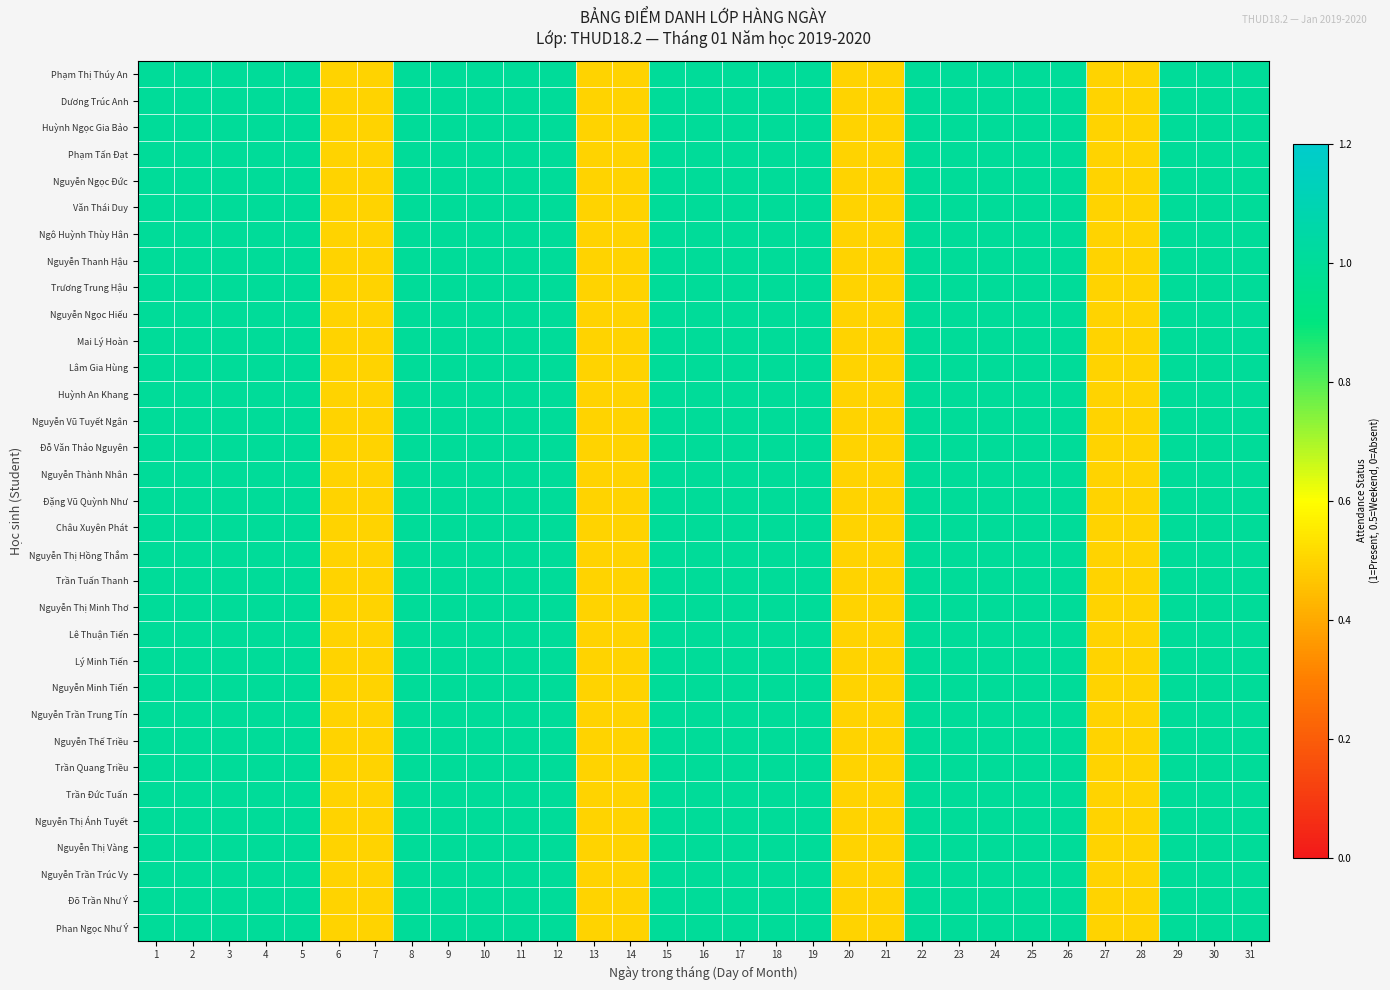

Reading left to right, what are all the values shown in this chart?

Phạm Thị Thúy An: 1=1.0	2=1.0	3=1.0	4=1.0	5=1.0	6=0.5	7=0.5	8=1.0	9=1.0	10=1.0	11=1.0	12=1.0	13=0.5	14=0.5	15=1.0	16=1.0	17=1.0	18=1.0	19=1.0	20=0.5	21=0.5	22=1.0	23=1.0	24=1.0	25=1.0	26=1.0	27=0.5	28=0.5	29=1.0	30=1.0	31=1.0
Dương Trúc Anh: 1=1.0	2=1.0	3=1.0	4=1.0	5=1.0	6=0.5	7=0.5	8=1.0	9=1.0	10=1.0	11=1.0	12=1.0	13=0.5	14=0.5	15=1.0	16=1.0	17=1.0	18=1.0	19=1.0	20=0.5	21=0.5	22=1.0	23=1.0	24=1.0	25=1.0	26=1.0	27=0.5	28=0.5	29=1.0	30=1.0	31=1.0
Huỳnh Ngọc Gia Bảo: 1=1.0	2=1.0	3=1.0	4=1.0	5=1.0	6=0.5	7=0.5	8=1.0	9=1.0	10=1.0	11=1.0	12=1.0	13=0.5	14=0.5	15=1.0	16=1.0	17=1.0	18=1.0	19=1.0	20=0.5	21=0.5	22=1.0	23=1.0	24=1.0	25=1.0	26=1.0	27=0.5	28=0.5	29=1.0	30=1.0	31=1.0
Phạm Tấn Đạt: 1=1.0	2=1.0	3=1.0	4=1.0	5=1.0	6=0.5	7=0.5	8=1.0	9=1.0	10=1.0	11=1.0	12=1.0	13=0.5	14=0.5	15=1.0	16=1.0	17=1.0	18=1.0	19=1.0	20=0.5	21=0.5	22=1.0	23=1.0	24=1.0	25=1.0	26=1.0	27=0.5	28=0.5	29=1.0	30=1.0	31=1.0
Nguyễn Ngọc Đức: 1=1.0	2=1.0	3=1.0	4=1.0	5=1.0	6=0.5	7=0.5	8=1.0	9=1.0	10=1.0	11=1.0	12=1.0	13=0.5	14=0.5	15=1.0	16=1.0	17=1.0	18=1.0	19=1.0	20=0.5	21=0.5	22=1.0	23=1.0	24=1.0	25=1.0	26=1.0	27=0.5	28=0.5	29=1.0	30=1.0	31=1.0
Văn Thái Duy: 1=1.0	2=1.0	3=1.0	4=1.0	5=1.0	6=0.5	7=0.5	8=1.0	9=1.0	10=1.0	11=1.0	12=1.0	13=0.5	14=0.5	15=1.0	16=1.0	17=1.0	18=1.0	19=1.0	20=0.5	21=0.5	22=1.0	23=1.0	24=1.0	25=1.0	26=1.0	27=0.5	28=0.5	29=1.0	30=1.0	31=1.0
Ngô Huỳnh Thùy Hân: 1=1.0	2=1.0	3=1.0	4=1.0	5=1.0	6=0.5	7=0.5	8=1.0	9=1.0	10=1.0	11=1.0	12=1.0	13=0.5	14=0.5	15=1.0	16=1.0	17=1.0	18=1.0	19=1.0	20=0.5	21=0.5	22=1.0	23=1.0	24=1.0	25=1.0	26=1.0	27=0.5	28=0.5	29=1.0	30=1.0	31=1.0
Nguyễn Thanh Hậu: 1=1.0	2=1.0	3=1.0	4=1.0	5=1.0	6=0.5	7=0.5	8=1.0	9=1.0	10=1.0	11=1.0	12=1.0	13=0.5	14=0.5	15=1.0	16=1.0	17=1.0	18=1.0	19=1.0	20=0.5	21=0.5	22=1.0	23=1.0	24=1.0	25=1.0	26=1.0	27=0.5	28=0.5	29=1.0	30=1.0	31=1.0
Trương Trung Hậu: 1=1.0	2=1.0	3=1.0	4=1.0	5=1.0	6=0.5	7=0.5	8=1.0	9=1.0	10=1.0	11=1.0	12=1.0	13=0.5	14=0.5	15=1.0	16=1.0	17=1.0	18=1.0	19=1.0	20=0.5	21=0.5	22=1.0	23=1.0	24=1.0	25=1.0	26=1.0	27=0.5	28=0.5	29=1.0	30=1.0	31=1.0
Nguyễn Ngọc Hiếu: 1=1.0	2=1.0	3=1.0	4=1.0	5=1.0	6=0.5	7=0.5	8=1.0	9=1.0	10=1.0	11=1.0	12=1.0	13=0.5	14=0.5	15=1.0	16=1.0	17=1.0	18=1.0	19=1.0	20=0.5	21=0.5	22=1.0	23=1.0	24=1.0	25=1.0	26=1.0	27=0.5	28=0.5	29=1.0	30=1.0	31=1.0
Mai Lý Hoàn: 1=1.0	2=1.0	3=1.0	4=1.0	5=1.0	6=0.5	7=0.5	8=1.0	9=1.0	10=1.0	11=1.0	12=1.0	13=0.5	14=0.5	15=1.0	16=1.0	17=1.0	18=1.0	19=1.0	20=0.5	21=0.5	22=1.0	23=1.0	24=1.0	25=1.0	26=1.0	27=0.5	28=0.5	29=1.0	30=1.0	31=1.0
Lâm Gia Hùng: 1=1.0	2=1.0	3=1.0	4=1.0	5=1.0	6=0.5	7=0.5	8=1.0	9=1.0	10=1.0	11=1.0	12=1.0	13=0.5	14=0.5	15=1.0	16=1.0	17=1.0	18=1.0	19=1.0	20=0.5	21=0.5	22=1.0	23=1.0	24=1.0	25=1.0	26=1.0	27=0.5	28=0.5	29=1.0	30=1.0	31=1.0
Huỳnh An Khang: 1=1.0	2=1.0	3=1.0	4=1.0	5=1.0	6=0.5	7=0.5	8=1.0	9=1.0	10=1.0	11=1.0	12=1.0	13=0.5	14=0.5	15=1.0	16=1.0	17=1.0	18=1.0	19=1.0	20=0.5	21=0.5	22=1.0	23=1.0	24=1.0	25=1.0	26=1.0	27=0.5	28=0.5	29=1.0	30=1.0	31=1.0
Nguyễn Vũ Tuyết Ngân: 1=1.0	2=1.0	3=1.0	4=1.0	5=1.0	6=0.5	7=0.5	8=1.0	9=1.0	10=1.0	11=1.0	12=1.0	13=0.5	14=0.5	15=1.0	16=1.0	17=1.0	18=1.0	19=1.0	20=0.5	21=0.5	22=1.0	23=1.0	24=1.0	25=1.0	26=1.0	27=0.5	28=0.5	29=1.0	30=1.0	31=1.0
Đỗ Văn Thảo Nguyên: 1=1.0	2=1.0	3=1.0	4=1.0	5=1.0	6=0.5	7=0.5	8=1.0	9=1.0	10=1.0	11=1.0	12=1.0	13=0.5	14=0.5	15=1.0	16=1.0	17=1.0	18=1.0	19=1.0	20=0.5	21=0.5	22=1.0	23=1.0	24=1.0	25=1.0	26=1.0	27=0.5	28=0.5	29=1.0	30=1.0	31=1.0
Nguyễn Thành Nhân: 1=1.0	2=1.0	3=1.0	4=1.0	5=1.0	6=0.5	7=0.5	8=1.0	9=1.0	10=1.0	11=1.0	12=1.0	13=0.5	14=0.5	15=1.0	16=1.0	17=1.0	18=1.0	19=1.0	20=0.5	21=0.5	22=1.0	23=1.0	24=1.0	25=1.0	26=1.0	27=0.5	28=0.5	29=1.0	30=1.0	31=1.0
Đặng Vũ Quỳnh Như: 1=1.0	2=1.0	3=1.0	4=1.0	5=1.0	6=0.5	7=0.5	8=1.0	9=1.0	10=1.0	11=1.0	12=1.0	13=0.5	14=0.5	15=1.0	16=1.0	17=1.0	18=1.0	19=1.0	20=0.5	21=0.5	22=1.0	23=1.0	24=1.0	25=1.0	26=1.0	27=0.5	28=0.5	29=1.0	30=1.0	31=1.0
Châu Xuyên Phát: 1=1.0	2=1.0	3=1.0	4=1.0	5=1.0	6=0.5	7=0.5	8=1.0	9=1.0	10=1.0	11=1.0	12=1.0	13=0.5	14=0.5	15=1.0	16=1.0	17=1.0	18=1.0	19=1.0	20=0.5	21=0.5	22=1.0	23=1.0	24=1.0	25=1.0	26=1.0	27=0.5	28=0.5	29=1.0	30=1.0	31=1.0
Nguyễn Thị Hồng Thắm: 1=1.0	2=1.0	3=1.0	4=1.0	5=1.0	6=0.5	7=0.5	8=1.0	9=1.0	10=1.0	11=1.0	12=1.0	13=0.5	14=0.5	15=1.0	16=1.0	17=1.0	18=1.0	19=1.0	20=0.5	21=0.5	22=1.0	23=1.0	24=1.0	25=1.0	26=1.0	27=0.5	28=0.5	29=1.0	30=1.0	31=1.0
Trần Tuấn Thanh: 1=1.0	2=1.0	3=1.0	4=1.0	5=1.0	6=0.5	7=0.5	8=1.0	9=1.0	10=1.0	11=1.0	12=1.0	13=0.5	14=0.5	15=1.0	16=1.0	17=1.0	18=1.0	19=1.0	20=0.5	21=0.5	22=1.0	23=1.0	24=1.0	25=1.0	26=1.0	27=0.5	28=0.5	29=1.0	30=1.0	31=1.0
Nguyễn Thị Minh Thơ: 1=1.0	2=1.0	3=1.0	4=1.0	5=1.0	6=0.5	7=0.5	8=1.0	9=1.0	10=1.0	11=1.0	12=1.0	13=0.5	14=0.5	15=1.0	16=1.0	17=1.0	18=1.0	19=1.0	20=0.5	21=0.5	22=1.0	23=1.0	24=1.0	25=1.0	26=1.0	27=0.5	28=0.5	29=1.0	30=1.0	31=1.0
Lê Thuận Tiến: 1=1.0	2=1.0	3=1.0	4=1.0	5=1.0	6=0.5	7=0.5	8=1.0	9=1.0	10=1.0	11=1.0	12=1.0	13=0.5	14=0.5	15=1.0	16=1.0	17=1.0	18=1.0	19=1.0	20=0.5	21=0.5	22=1.0	23=1.0	24=1.0	25=1.0	26=1.0	27=0.5	28=0.5	29=1.0	30=1.0	31=1.0
Lý Minh Tiến: 1=1.0	2=1.0	3=1.0	4=1.0	5=1.0	6=0.5	7=0.5	8=1.0	9=1.0	10=1.0	11=1.0	12=1.0	13=0.5	14=0.5	15=1.0	16=1.0	17=1.0	18=1.0	19=1.0	20=0.5	21=0.5	22=1.0	23=1.0	24=1.0	25=1.0	26=1.0	27=0.5	28=0.5	29=1.0	30=1.0	31=1.0
Nguyễn Minh Tiến: 1=1.0	2=1.0	3=1.0	4=1.0	5=1.0	6=0.5	7=0.5	8=1.0	9=1.0	10=1.0	11=1.0	12=1.0	13=0.5	14=0.5	15=1.0	16=1.0	17=1.0	18=1.0	19=1.0	20=0.5	21=0.5	22=1.0	23=1.0	24=1.0	25=1.0	26=1.0	27=0.5	28=0.5	29=1.0	30=1.0	31=1.0
Nguyễn Trần Trung Tín: 1=1.0	2=1.0	3=1.0	4=1.0	5=1.0	6=0.5	7=0.5	8=1.0	9=1.0	10=1.0	11=1.0	12=1.0	13=0.5	14=0.5	15=1.0	16=1.0	17=1.0	18=1.0	19=1.0	20=0.5	21=0.5	22=1.0	23=1.0	24=1.0	25=1.0	26=1.0	27=0.5	28=0.5	29=1.0	30=1.0	31=1.0
Nguyễn Thế Triều: 1=1.0	2=1.0	3=1.0	4=1.0	5=1.0	6=0.5	7=0.5	8=1.0	9=1.0	10=1.0	11=1.0	12=1.0	13=0.5	14=0.5	15=1.0	16=1.0	17=1.0	18=1.0	19=1.0	20=0.5	21=0.5	22=1.0	23=1.0	24=1.0	25=1.0	26=1.0	27=0.5	28=0.5	29=1.0	30=1.0	31=1.0
Trần Quang Triều: 1=1.0	2=1.0	3=1.0	4=1.0	5=1.0	6=0.5	7=0.5	8=1.0	9=1.0	10=1.0	11=1.0	12=1.0	13=0.5	14=0.5	15=1.0	16=1.0	17=1.0	18=1.0	19=1.0	20=0.5	21=0.5	22=1.0	23=1.0	24=1.0	25=1.0	26=1.0	27=0.5	28=0.5	29=1.0	30=1.0	31=1.0
Trần Đức Tuấn: 1=1.0	2=1.0	3=1.0	4=1.0	5=1.0	6=0.5	7=0.5	8=1.0	9=1.0	10=1.0	11=1.0	12=1.0	13=0.5	14=0.5	15=1.0	16=1.0	17=1.0	18=1.0	19=1.0	20=0.5	21=0.5	22=1.0	23=1.0	24=1.0	25=1.0	26=1.0	27=0.5	28=0.5	29=1.0	30=1.0	31=1.0
Nguyễn Thị Ánh Tuyết: 1=1.0	2=1.0	3=1.0	4=1.0	5=1.0	6=0.5	7=0.5	8=1.0	9=1.0	10=1.0	11=1.0	12=1.0	13=0.5	14=0.5	15=1.0	16=1.0	17=1.0	18=1.0	19=1.0	20=0.5	21=0.5	22=1.0	23=1.0	24=1.0	25=1.0	26=1.0	27=0.5	28=0.5	29=1.0	30=1.0	31=1.0
Nguyễn Thị Vàng: 1=1.0	2=1.0	3=1.0	4=1.0	5=1.0	6=0.5	7=0.5	8=1.0	9=1.0	10=1.0	11=1.0	12=1.0	13=0.5	14=0.5	15=1.0	16=1.0	17=1.0	18=1.0	19=1.0	20=0.5	21=0.5	22=1.0	23=1.0	24=1.0	25=1.0	26=1.0	27=0.5	28=0.5	29=1.0	30=1.0	31=1.0
Nguyễn Trần Trúc Vy: 1=1.0	2=1.0	3=1.0	4=1.0	5=1.0	6=0.5	7=0.5	8=1.0	9=1.0	10=1.0	11=1.0	12=1.0	13=0.5	14=0.5	15=1.0	16=1.0	17=1.0	18=1.0	19=1.0	20=0.5	21=0.5	22=1.0	23=1.0	24=1.0	25=1.0	26=1.0	27=0.5	28=0.5	29=1.0	30=1.0	31=1.0
Đõ Trần Như Ý: 1=1.0	2=1.0	3=1.0	4=1.0	5=1.0	6=0.5	7=0.5	8=1.0	9=1.0	10=1.0	11=1.0	12=1.0	13=0.5	14=0.5	15=1.0	16=1.0	17=1.0	18=1.0	19=1.0	20=0.5	21=0.5	22=1.0	23=1.0	24=1.0	25=1.0	26=1.0	27=0.5	28=0.5	29=1.0	30=1.0	31=1.0
Phan Ngọc Như Ý: 1=1.0	2=1.0	3=1.0	4=1.0	5=1.0	6=0.5	7=0.5	8=1.0	9=1.0	10=1.0	11=1.0	12=1.0	13=0.5	14=0.5	15=1.0	16=1.0	17=1.0	18=1.0	19=1.0	20=0.5	21=0.5	22=1.0	23=1.0	24=1.0	25=1.0	26=1.0	27=0.5	28=0.5	29=1.0	30=1.0	31=1.0